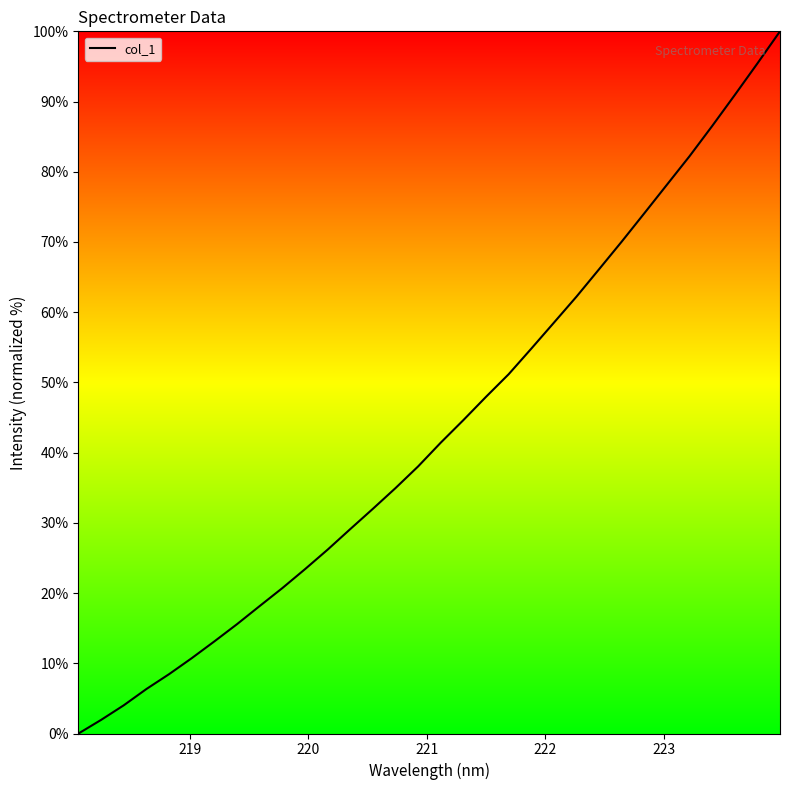

How many series are shown in this chart?

1